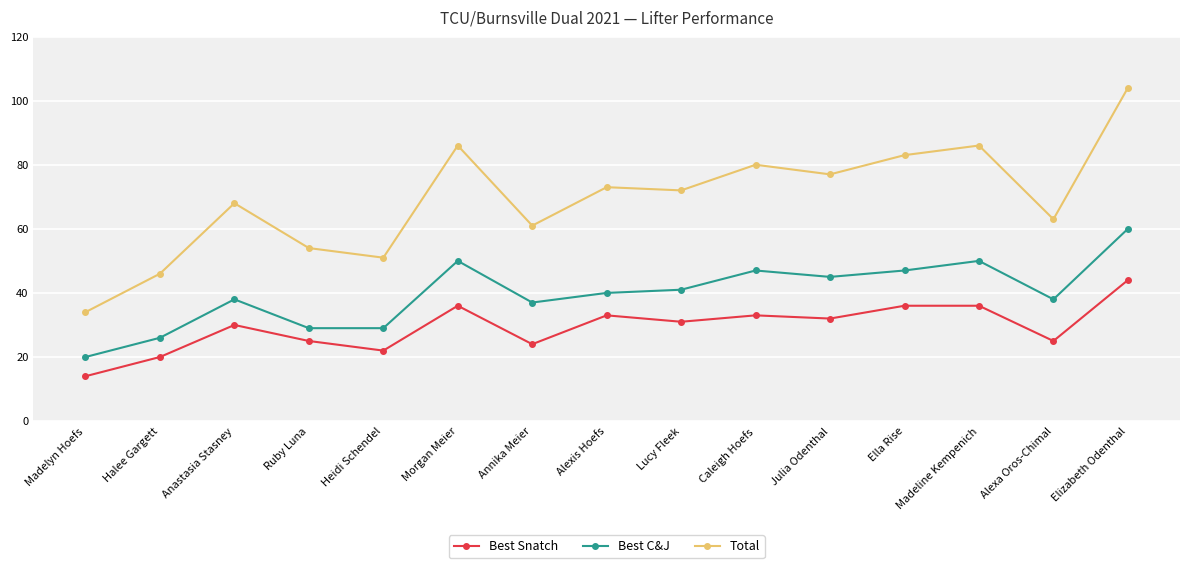

What is the difference between the maximum and second lowest values in the Best Snatch series?

24